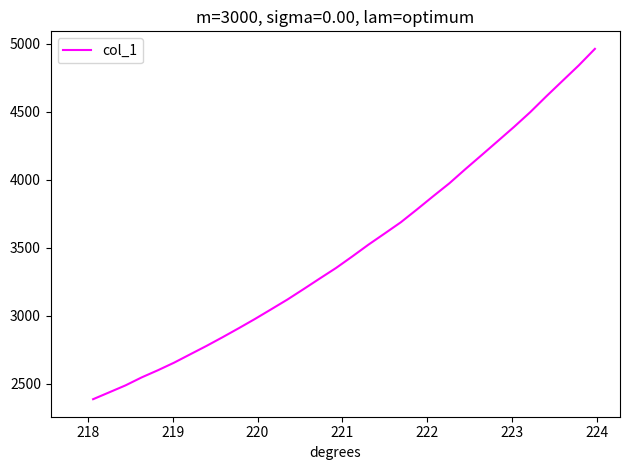

What is the minimum value shown in the chart?

2385.2